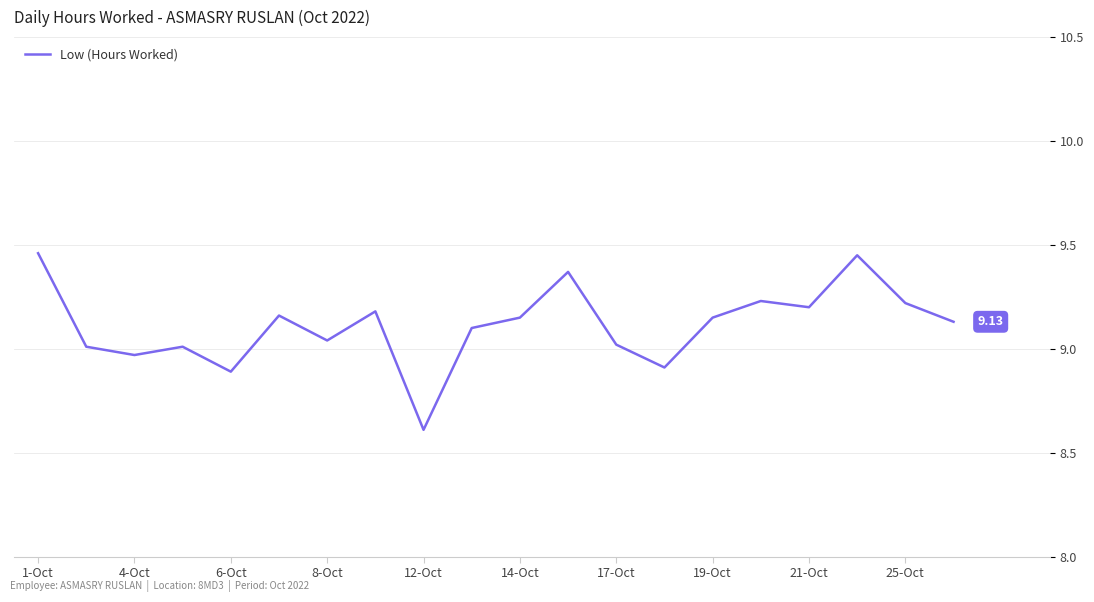

How many lines are shown in the chart?

1